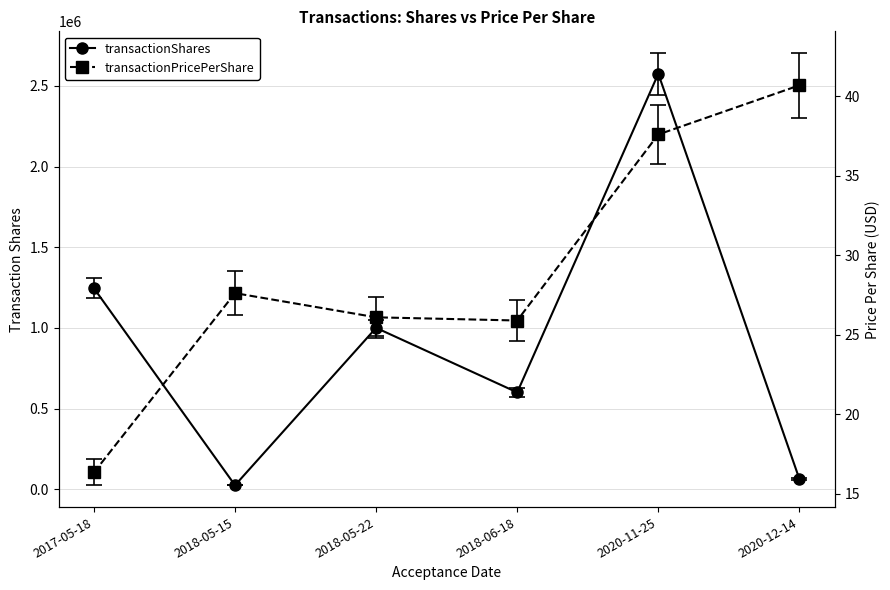

How many data points does each series have?

6